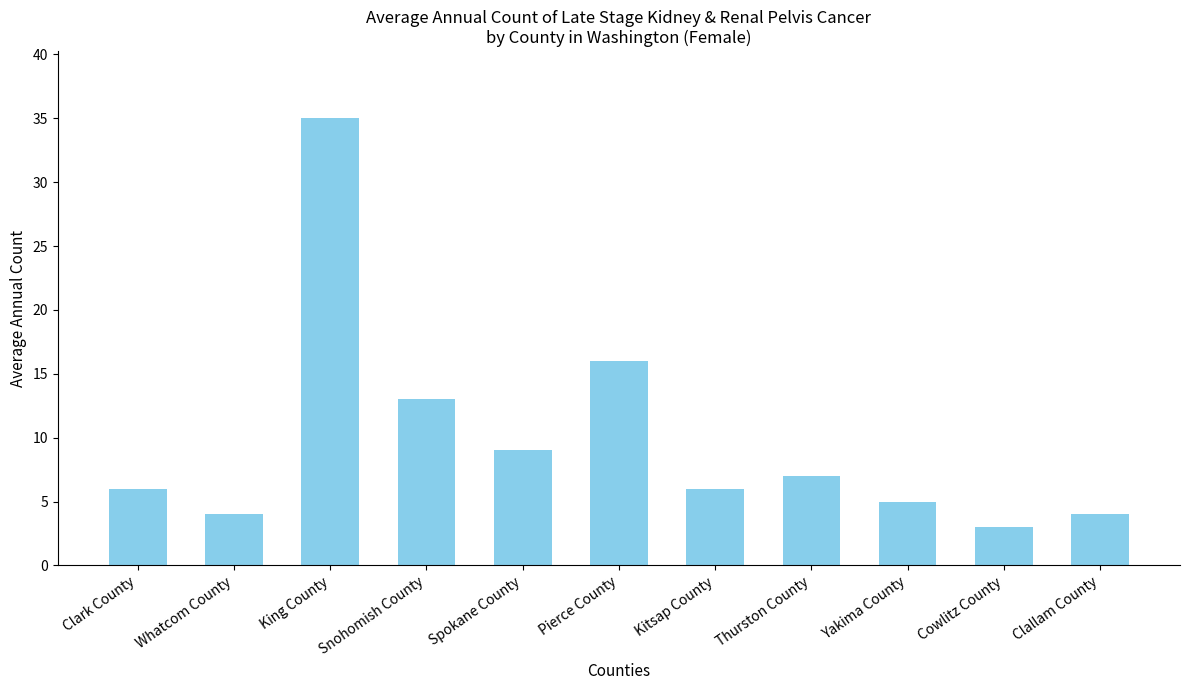

How many distinct data groups are displayed?

1